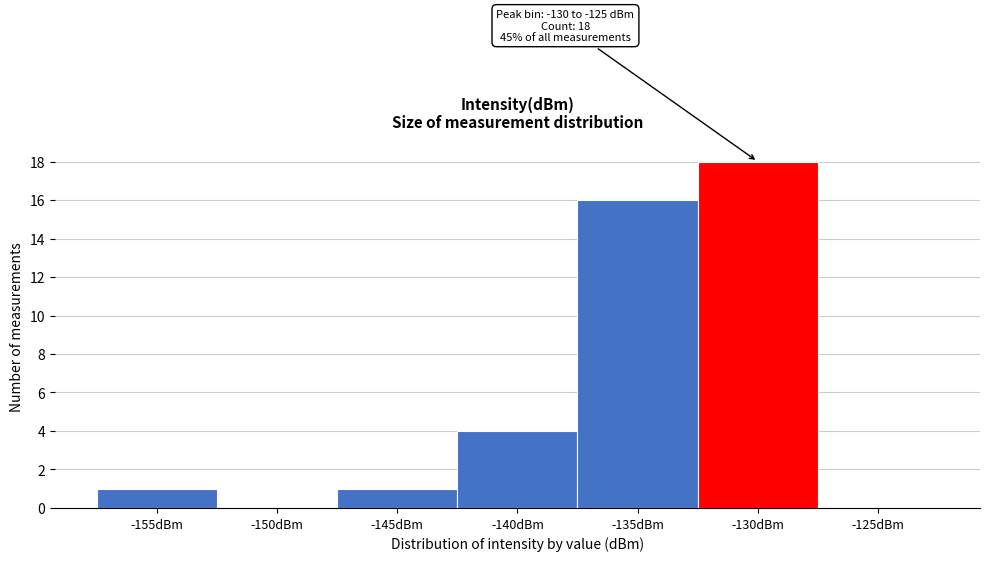

Reading left to right, transcribe all the data shown in this chart.

-155dBm=1	-150dBm=0	-145dBm=1	-140dBm=4	-135dBm=16	-130dBm=18	-125dBm=0